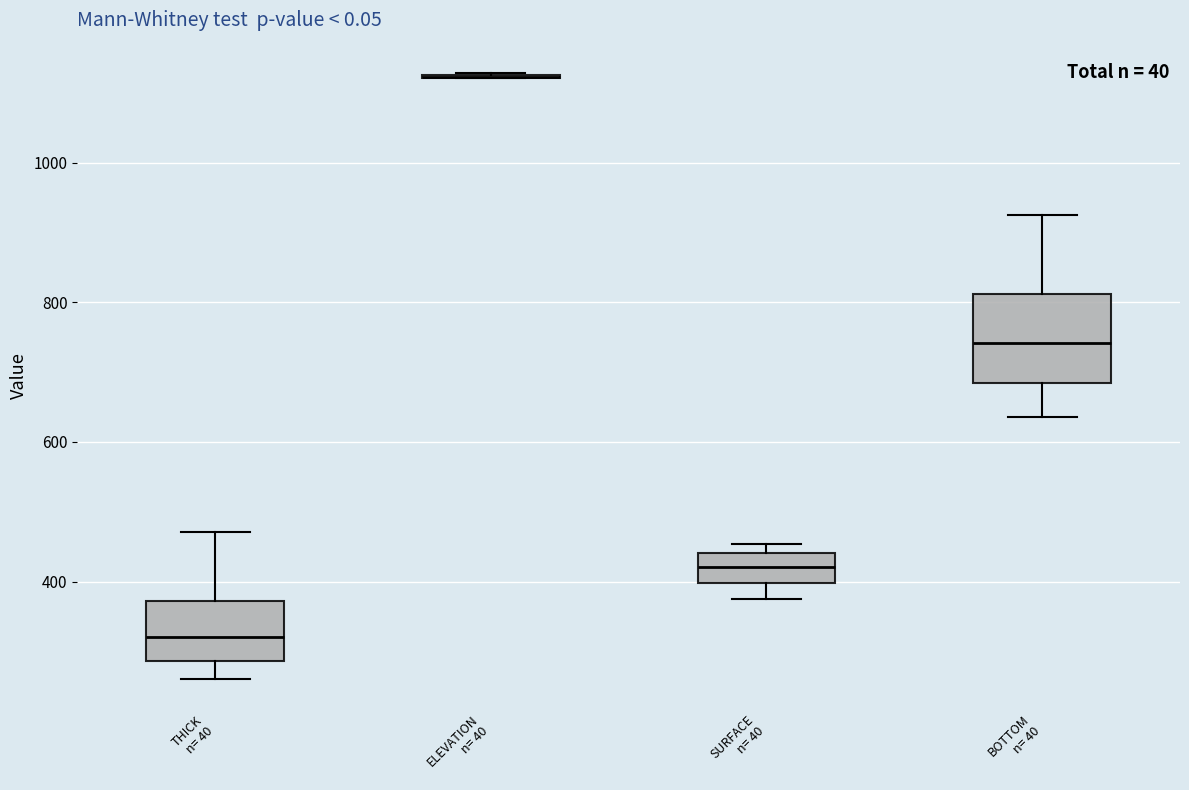

Reading left to right, read every box against the y-axis: the position of its median line, the range the box covers, and the ends of its whiskers. The values are not printed on the chart, so give them approximately, as read against the axis.

THICK n= 40: median 320, box 280 to 380, whiskers 260 to 480
ELEVATION n= 40: box collapsed to a line at 1120, whiskers 1120 to 1120
SURFACE n= 40: median 420, box 400 to 440, whiskers 380 to 460
BOTTOM n= 40: median 740, box 680 to 820, whiskers 640 to 920